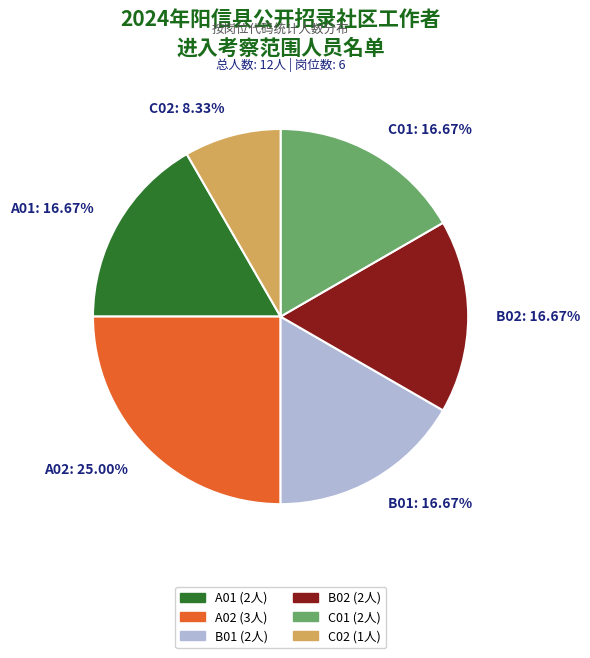

What percentage is NOT represented by A02?

75.0%